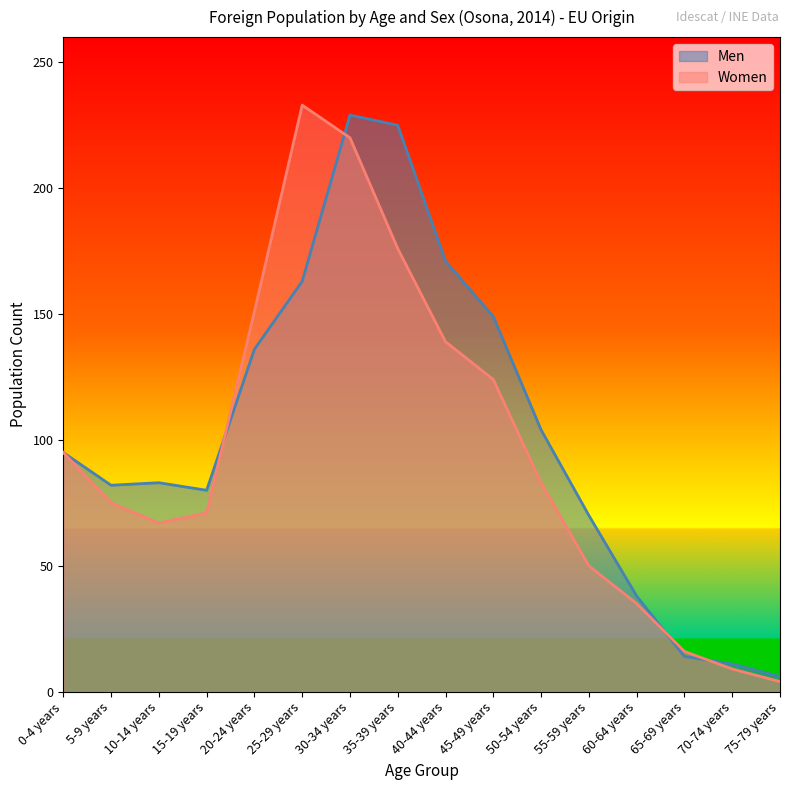

Rank the series by their average value, from lowest to highest.

Women, Men